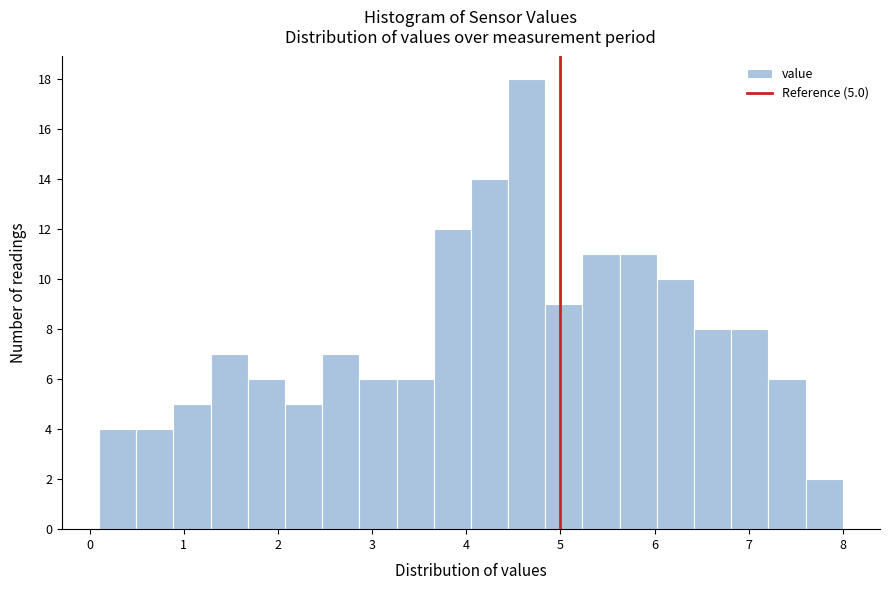

Around what value on the x-axis is the tallest bar? Give the approximate position of its centre, as read against the axis.

4.6